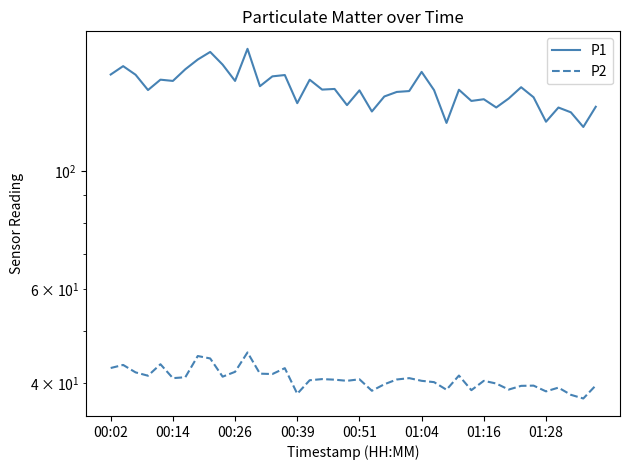

The P1 series shows 222.3 at 21. True or false?

False